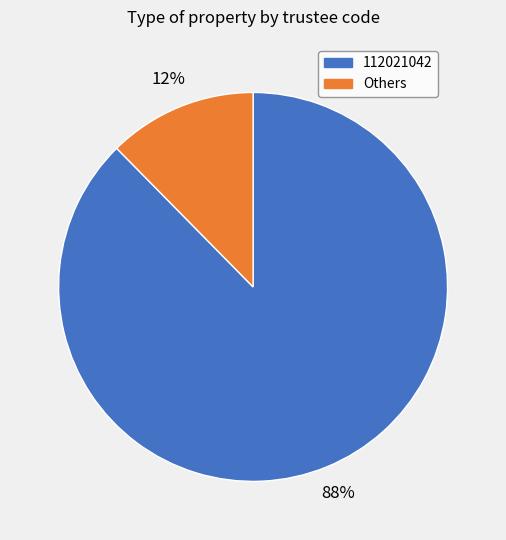

To the nearest percent, what portion does 112021042 represent?

88%